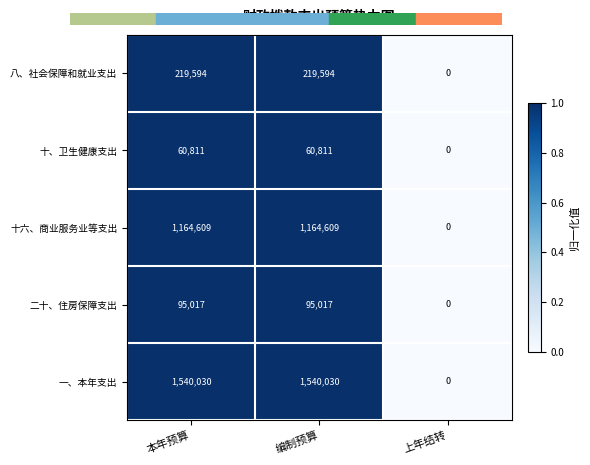

Which series has the widest spread of values?

一、本年支出